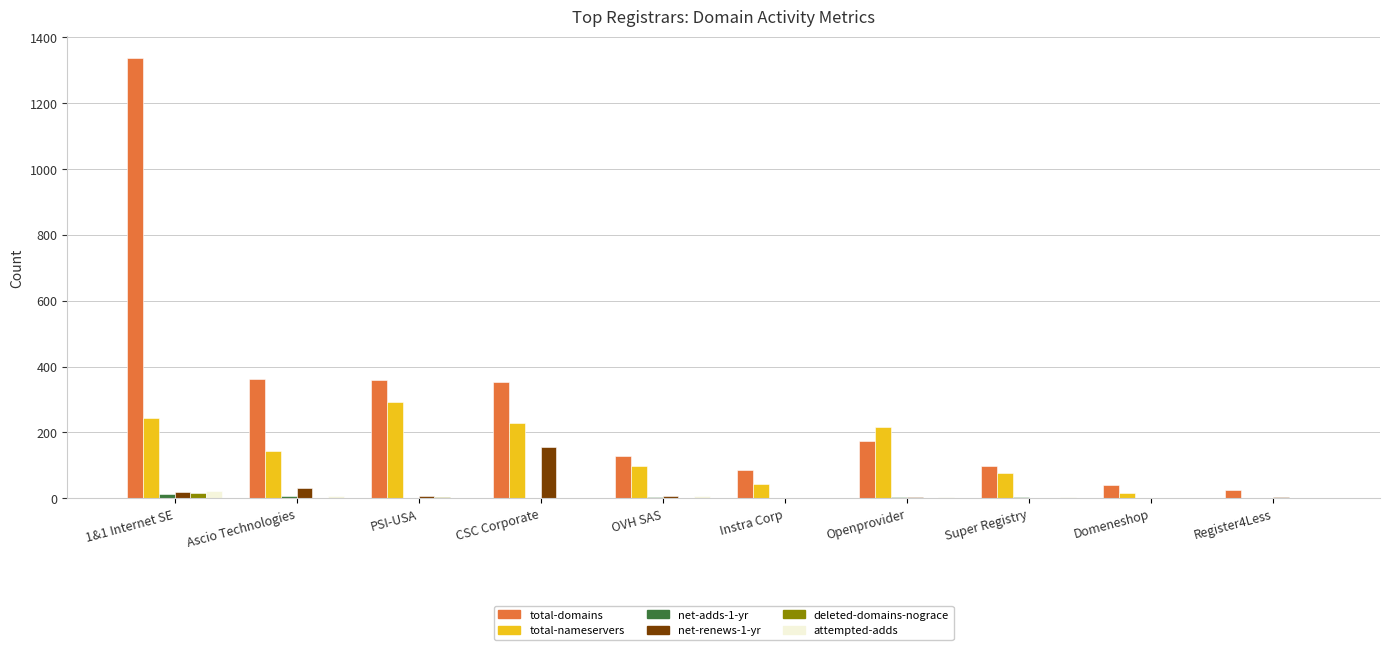

Between OVH SAS and Super Registry, which series saw the biggest shift?

total-domains